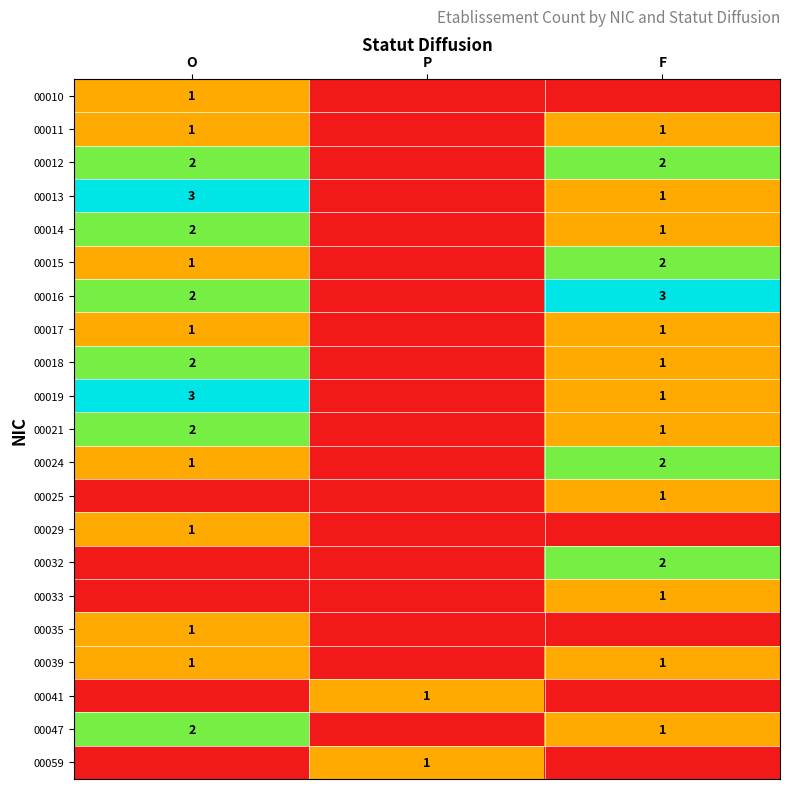

Is it true that 00015 equals 1 at O?

True